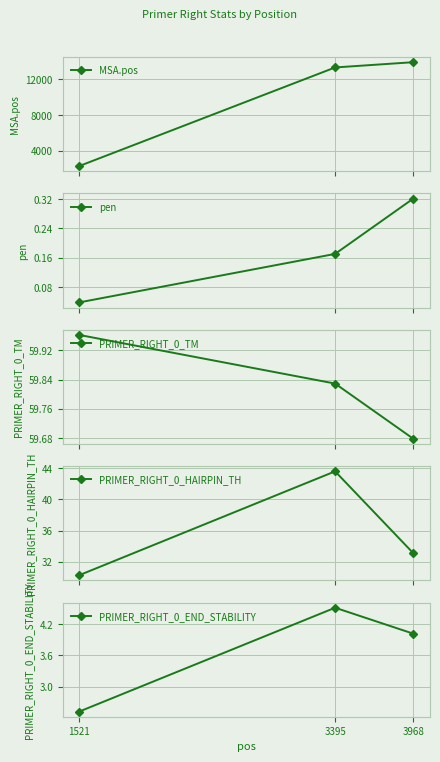

The MSA.pos series shows 5402.3 at 3968. True or false?

False